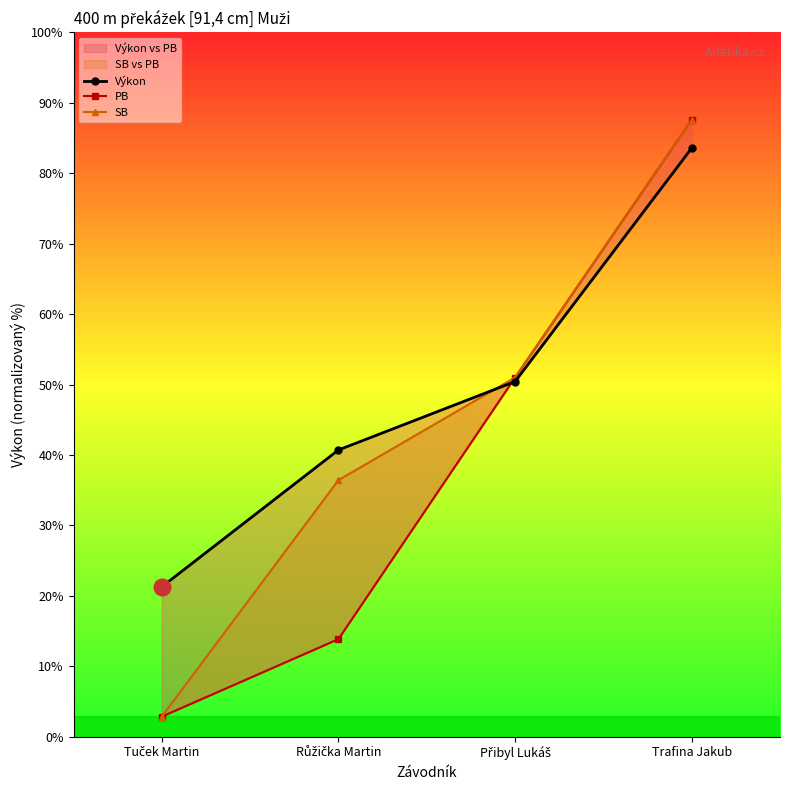

At how many categories does at least one series exceed 31?

3